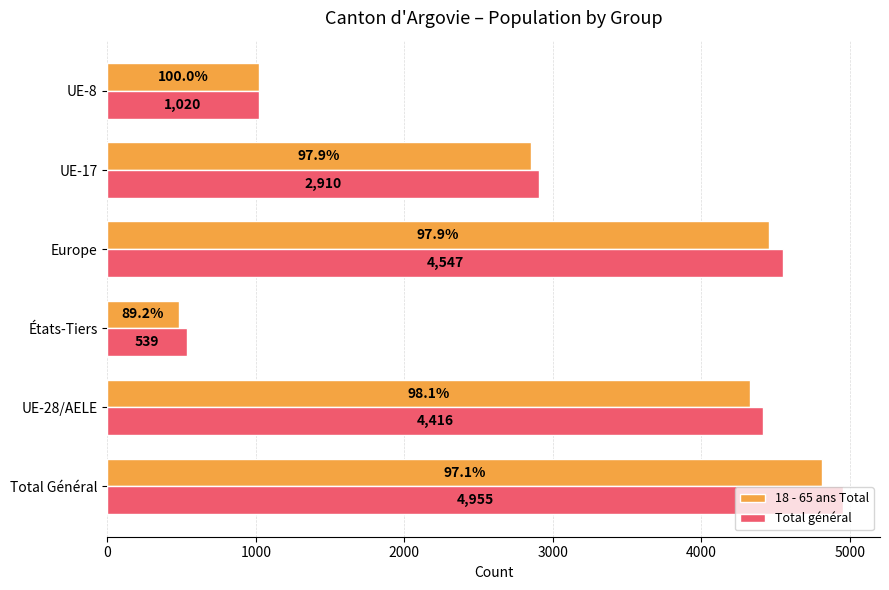

The value of 18 - 65 ans Total at Total Général is 4811. True or false?

True